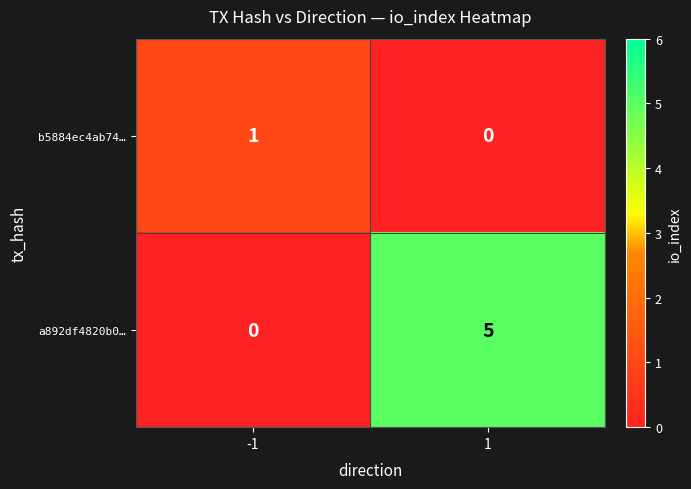

At how many categories does at least one series exceed 2?

1